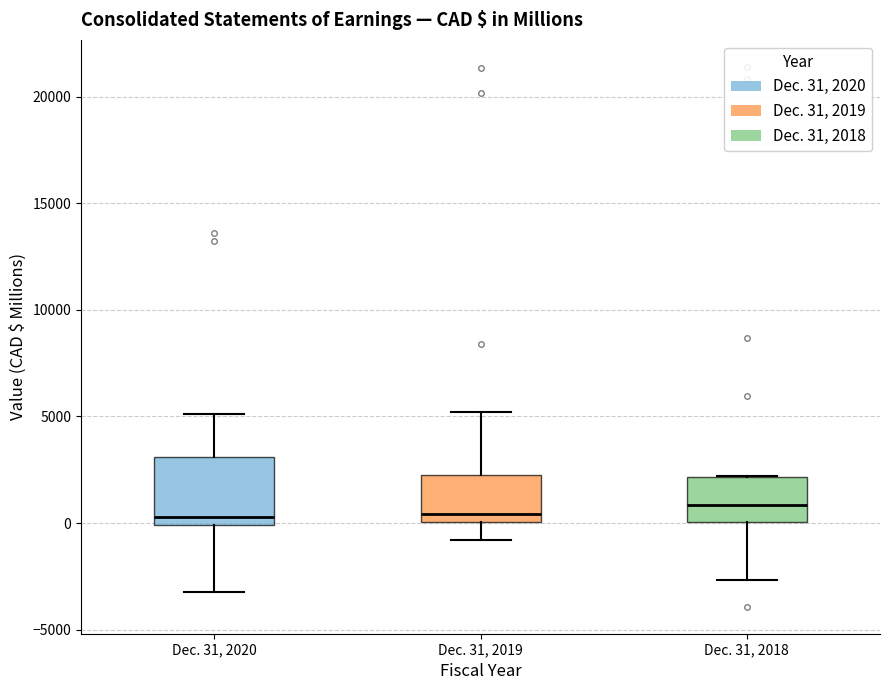

Reading left to right, read every box against the y-axis: the position of its median line, the range the box covers, and the ends of its whiskers. The values are not printed on the chart, so give them approximately, as read against the axis.

Dec. 31, 2020: median 500, box 0 to 3000, whiskers -3000 to 5000
Dec. 31, 2019: median 500, box 0 to 2000, whiskers -1000 to 5000
Dec. 31, 2018: median 1000, box 0 to 2000, whiskers -2500 to 2000